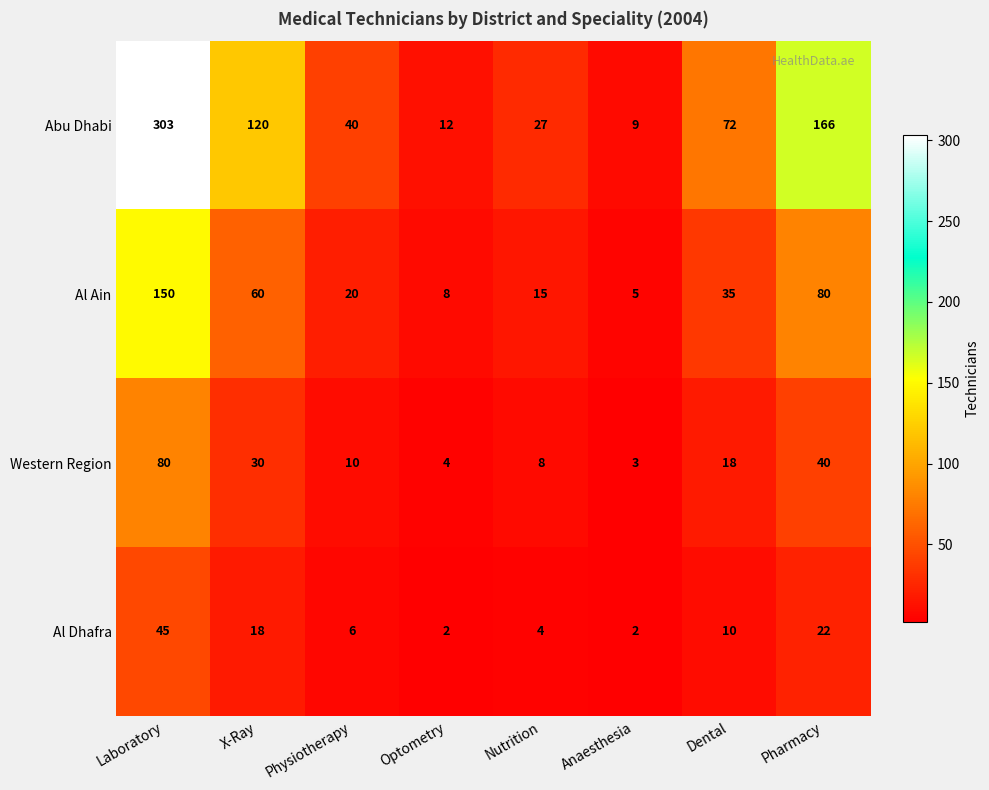

Which series has the widest spread of values?

Abu Dhabi